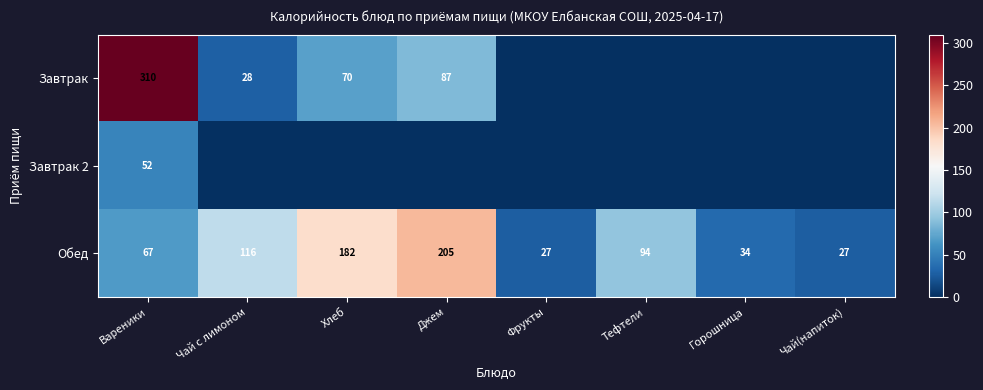

At which label is Обед closest to 116?

Чай с лимоном